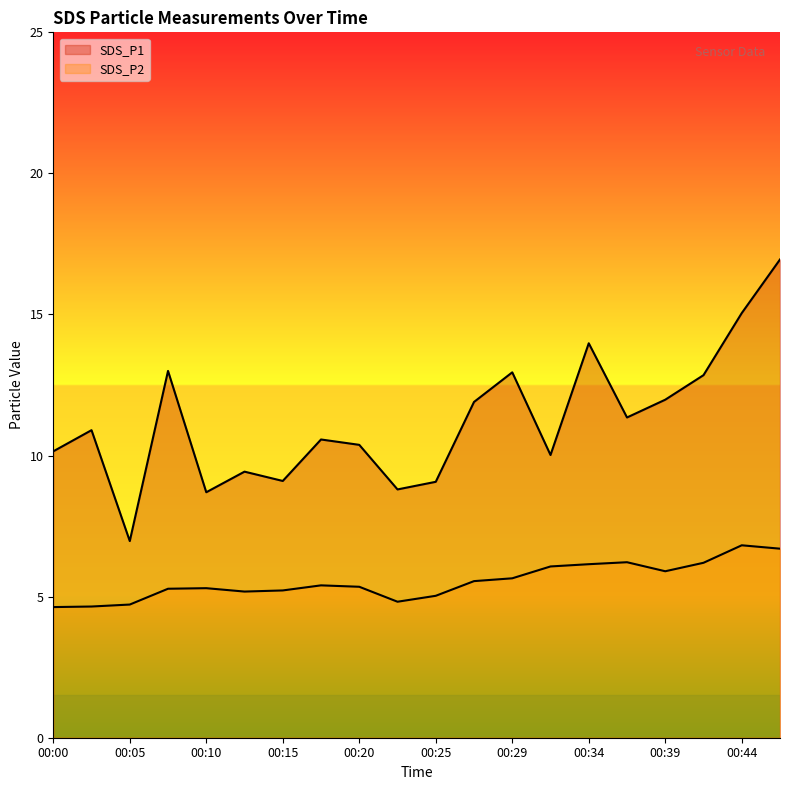

Where is SDS_P2 nearest to the value 5?

00:25